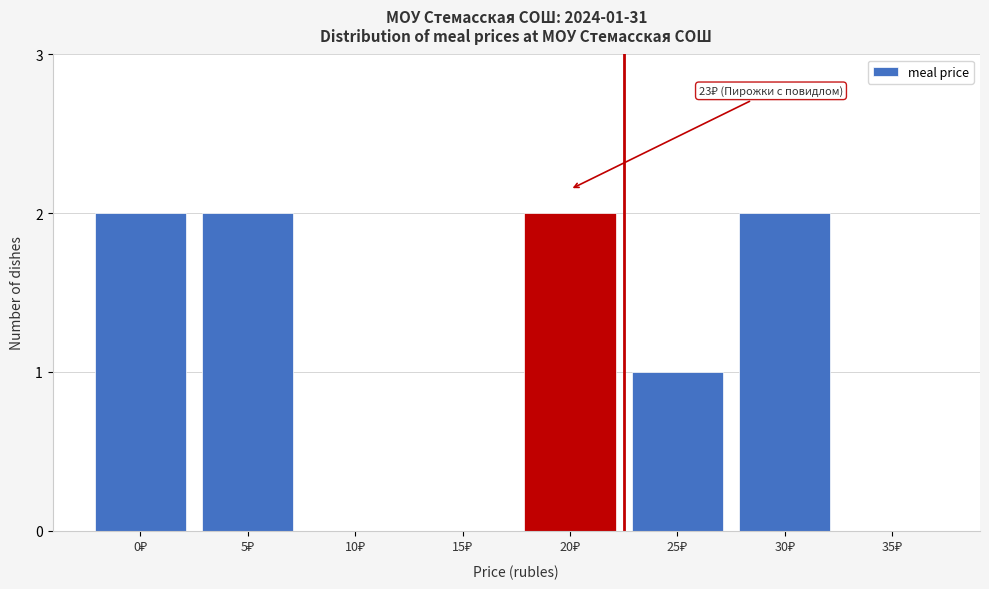

What is the sum of all values?

9